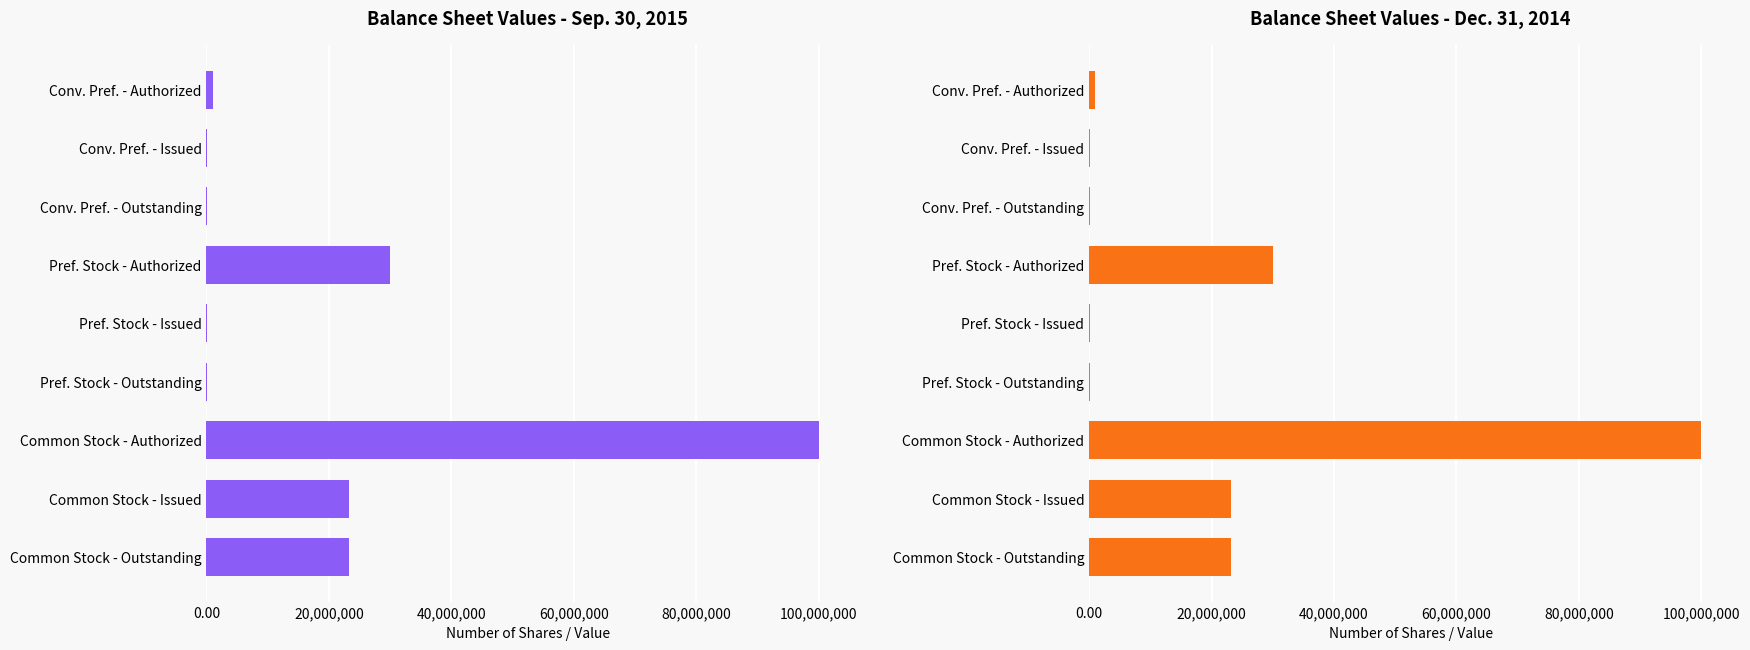

The value of Dec. 31, 2014 at Common Stock - Issued is 23130233. True or false?

True